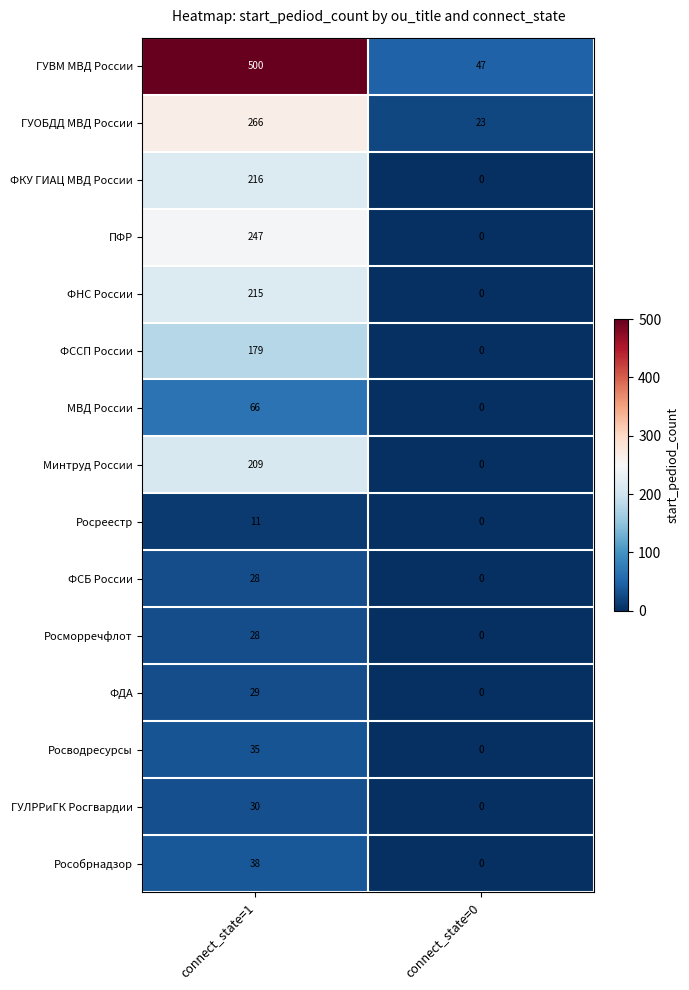

Which series has the widest spread of values?

ГУВМ МВД России